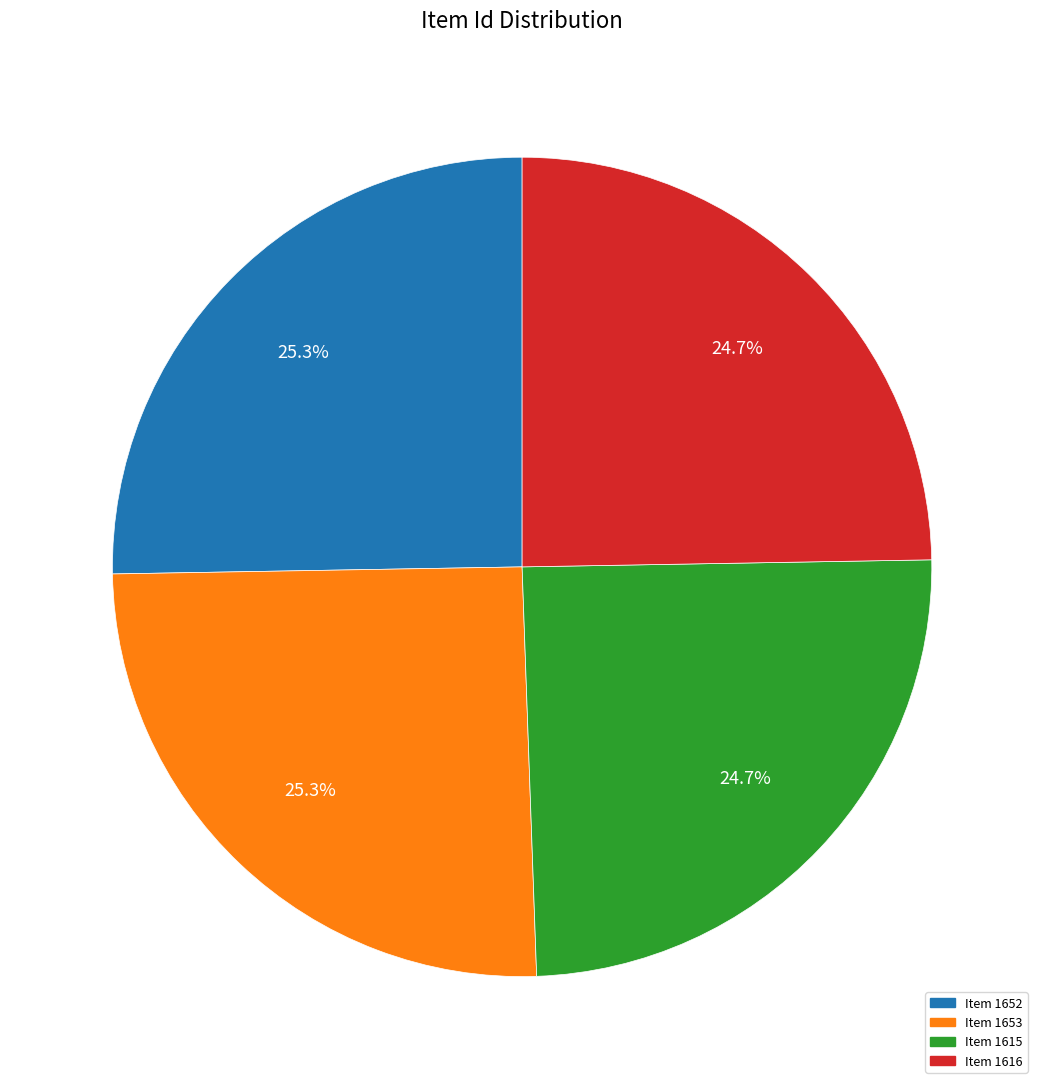

To the nearest percent, what percentage of the pie is Item 1652?

25%